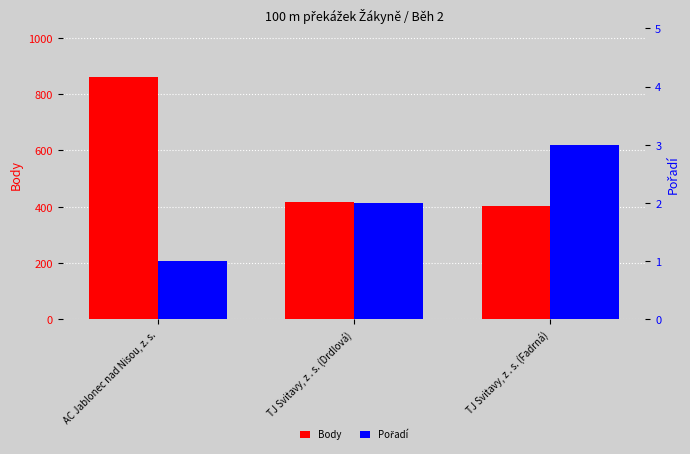

Which category has the lowest value in the Pořadí series?

AC Jablonec nad Nisou, z. s.